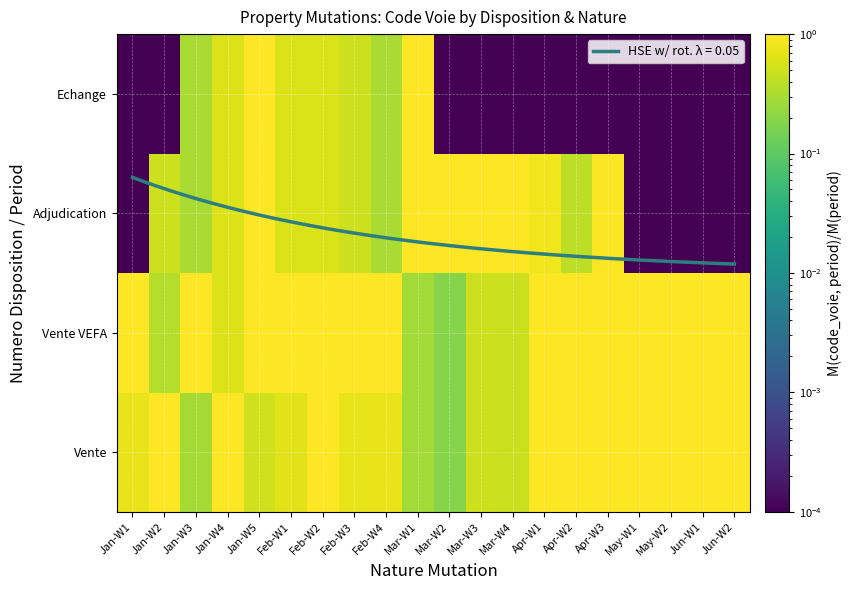

Between Mar-W2 and Feb-W4, which is larger?

Feb-W4